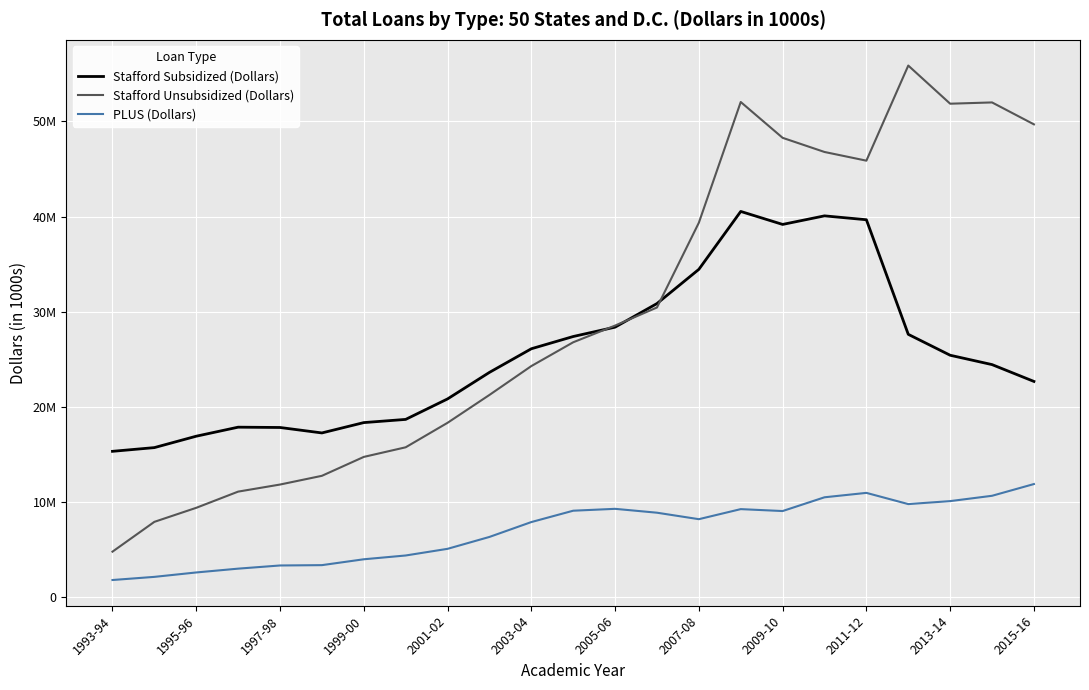

What are all the series names shown in the legend?

Stafford Subsidized (Dollars), Stafford Unsubsidized (Dollars), PLUS (Dollars)